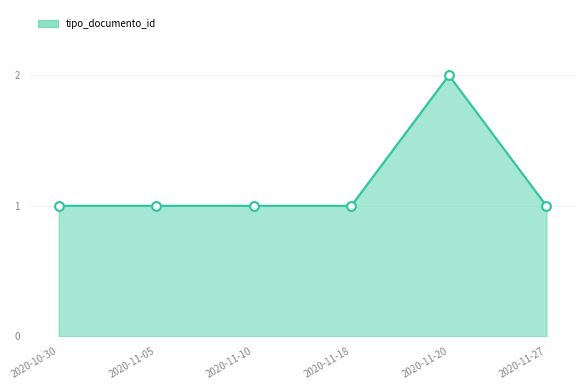

At which category does the chart reach its peak across all series?

2020-11-20